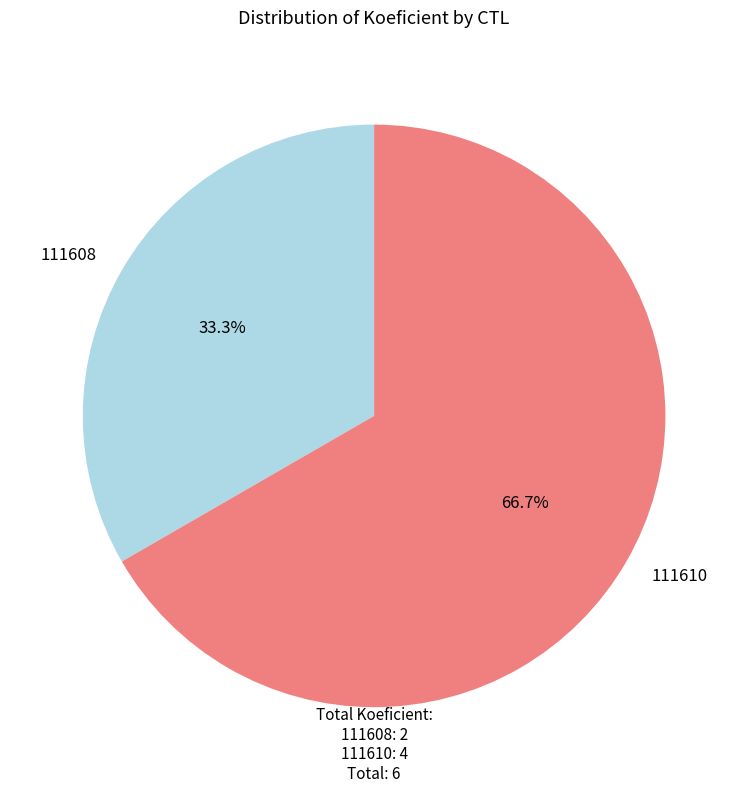

What portion of the pie excludes 111608?

66.7%